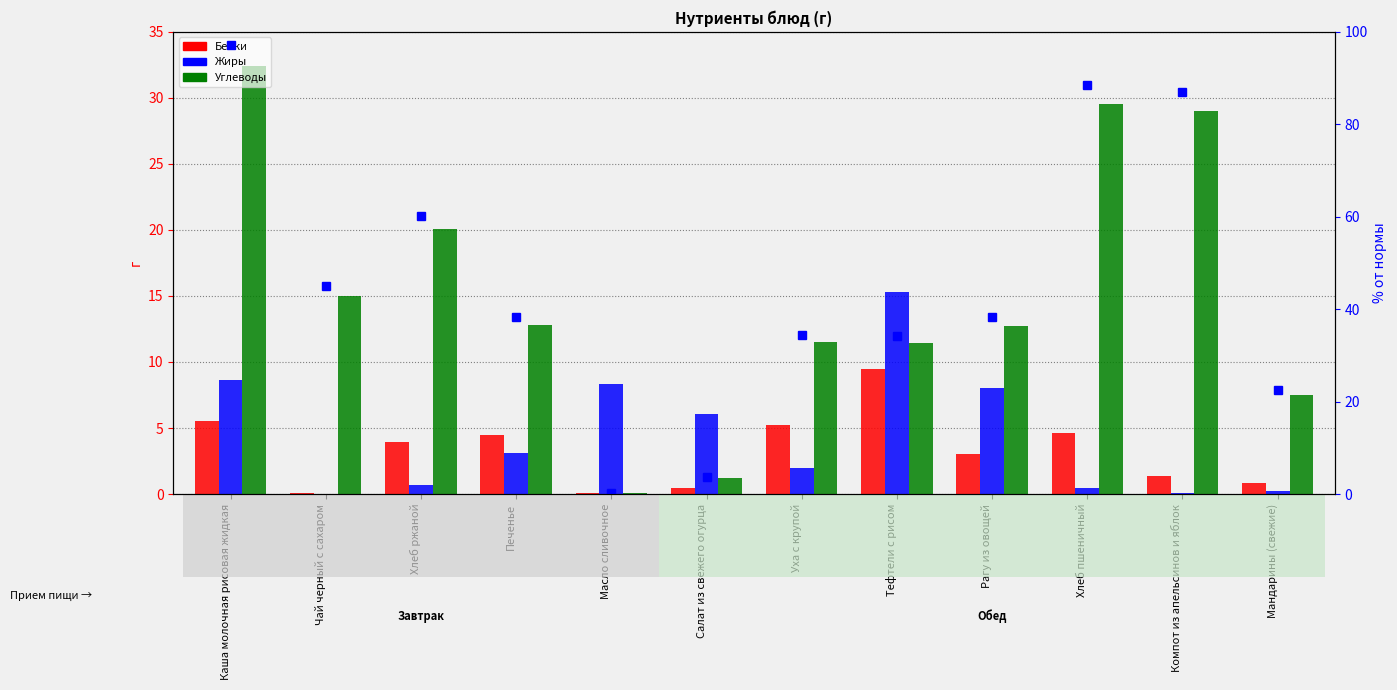

Are the bars horizontal?

No